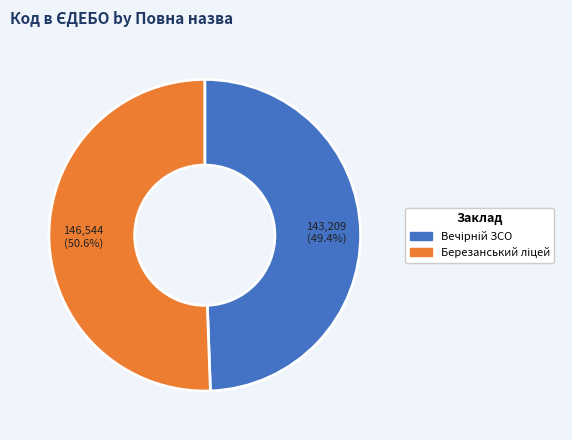

Does any single category account for the majority?

Yes